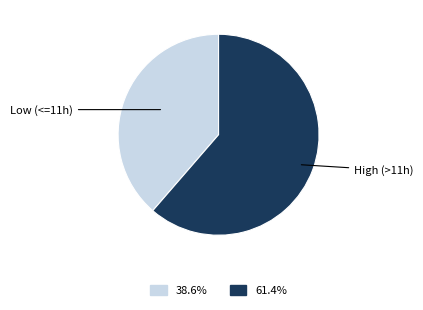

Is there a majority slice in this chart?

Yes